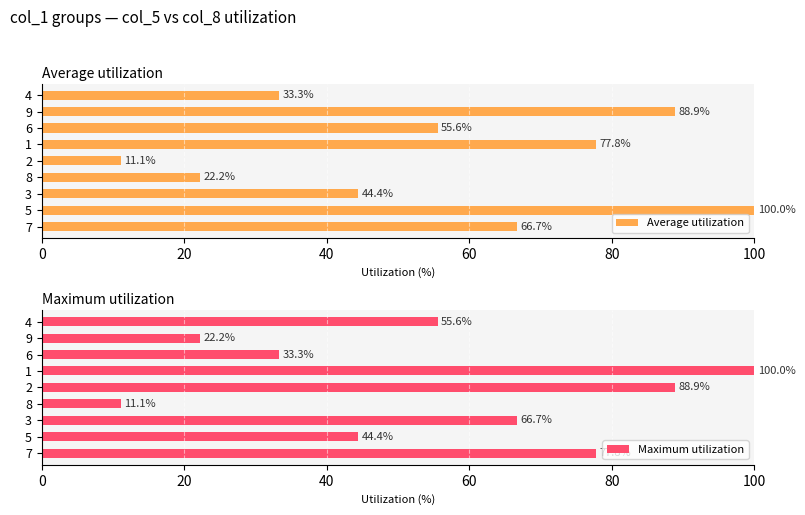

What is the difference between the Average utilization values at 5 and 6?

44.4